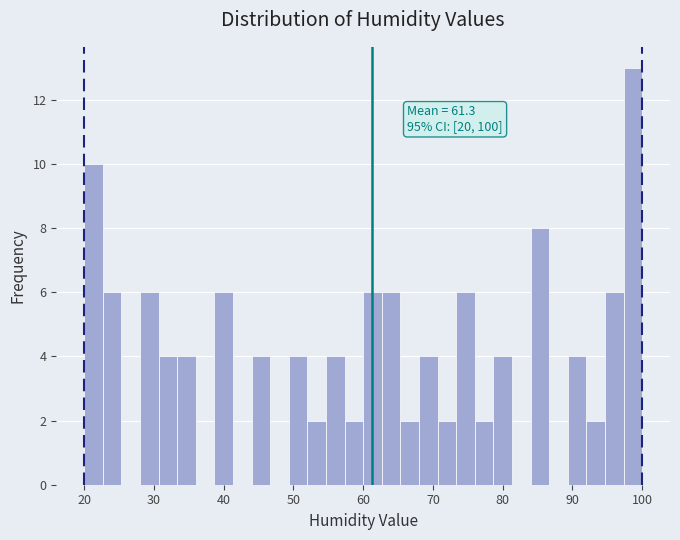

Read against the x-axis, roughly where is the centre of the tallest bar?

99